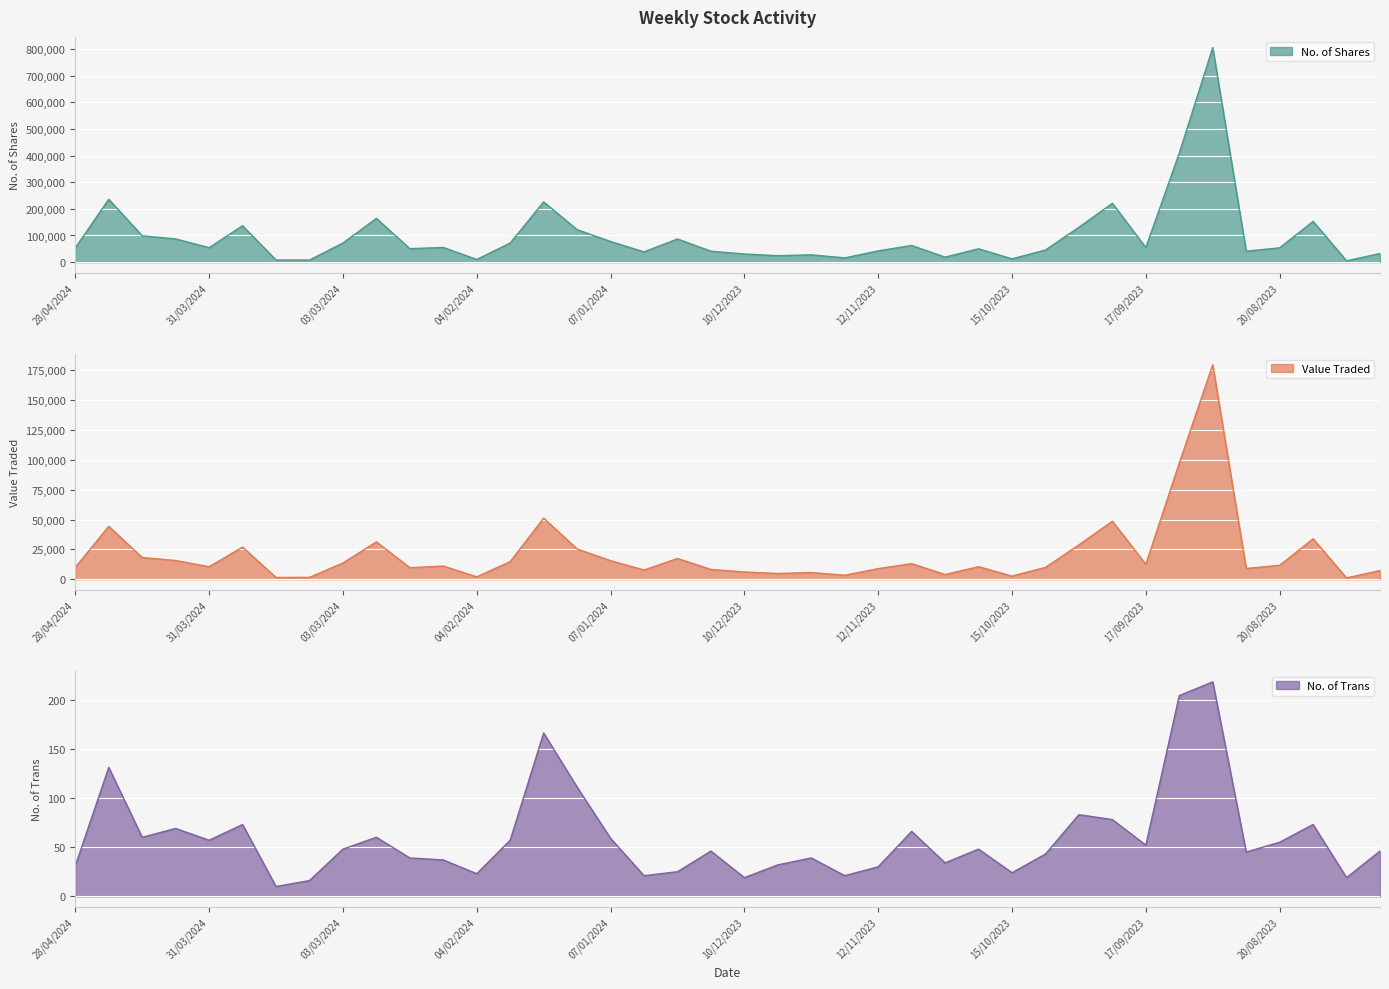

Which series has the widest spread of values?

No. of Shares